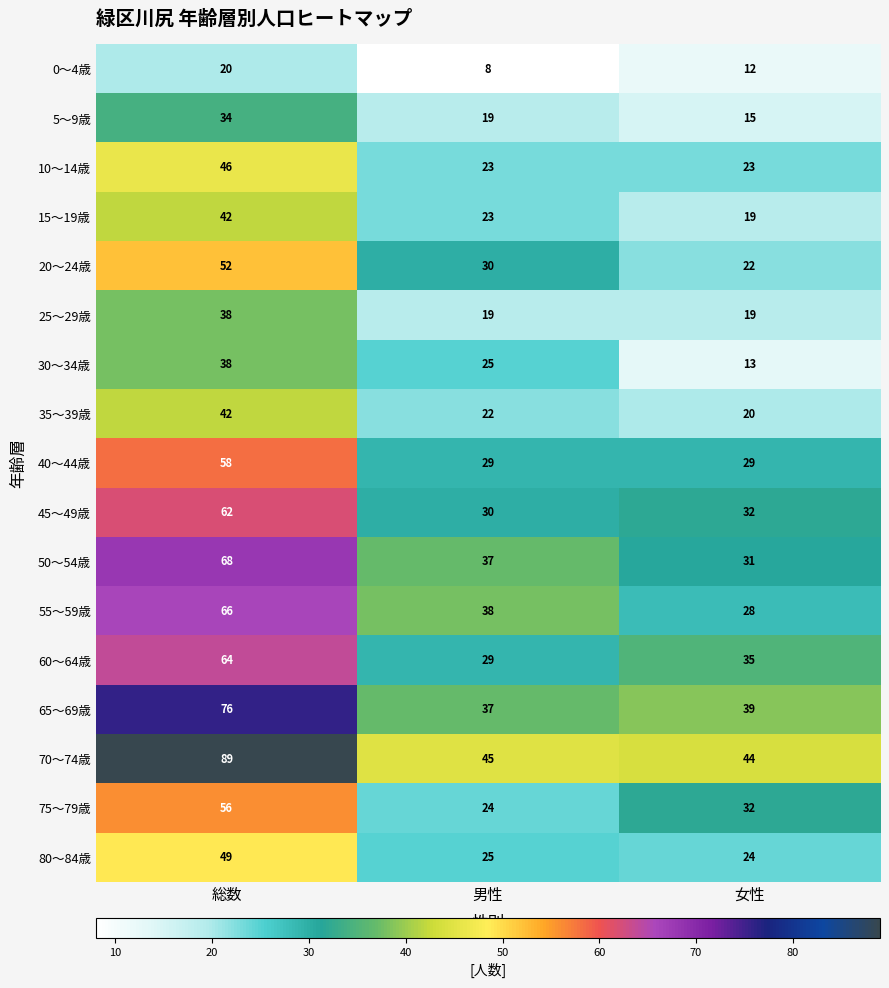

Which category has the highest value across all series?

総数